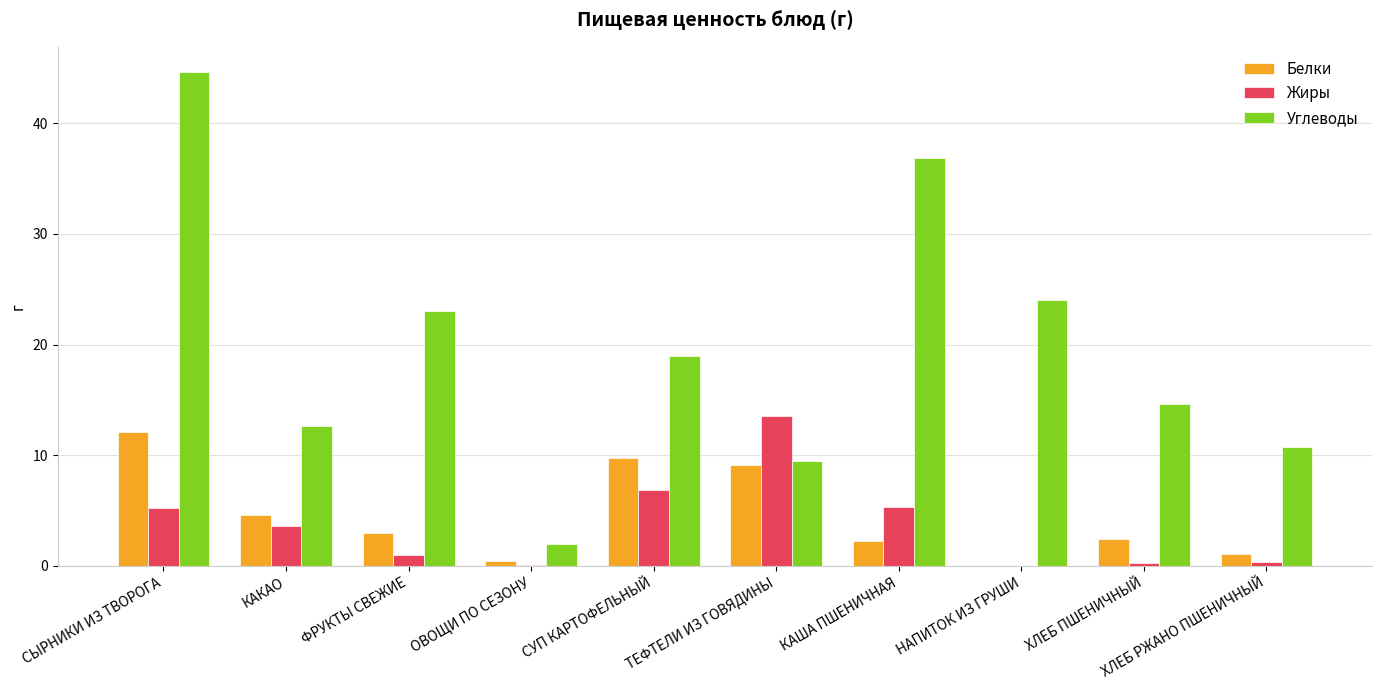

True or false: Белки has a value of 5.9 at СЫРНИКИ ИЗ ТВОРОГА.

False